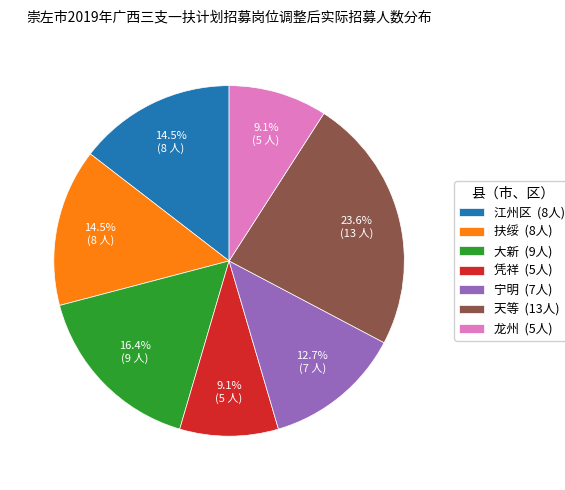

Count the number of slices in the pie.

7